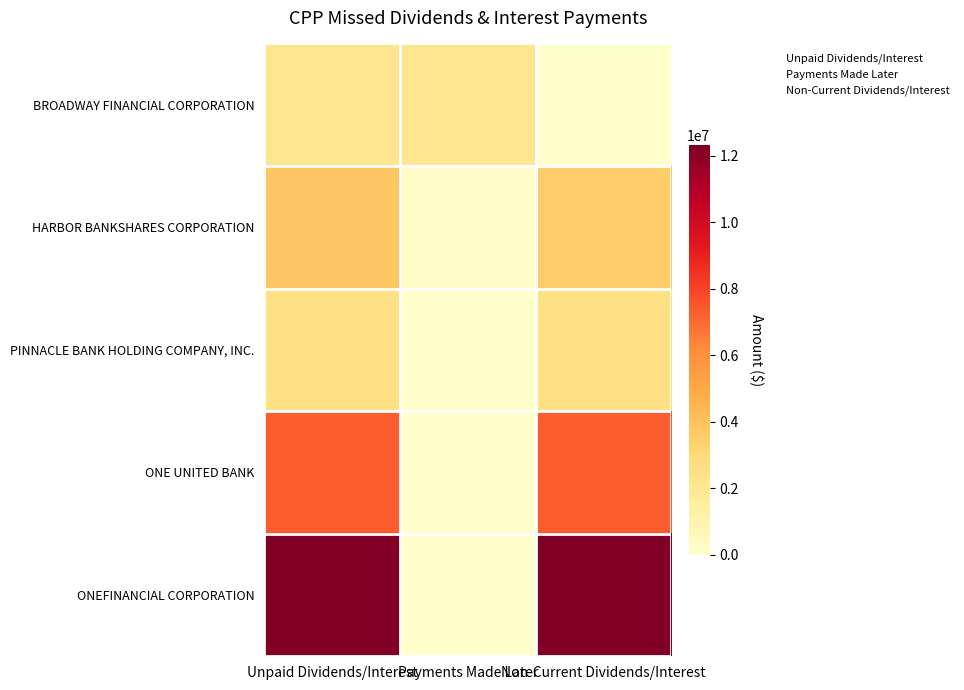

What is the greatest value displayed?

12322735.2